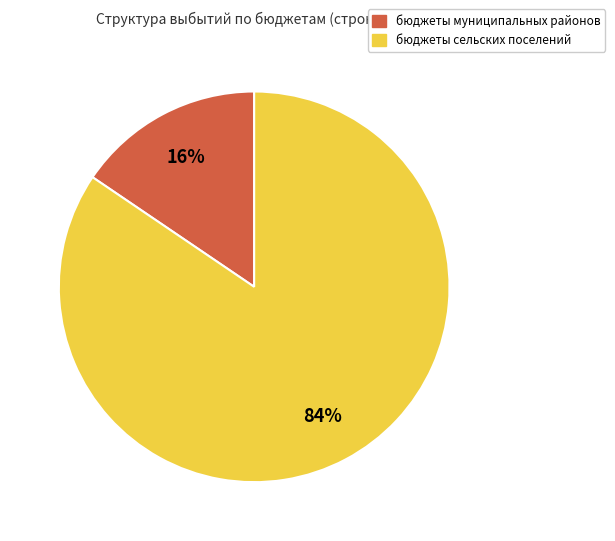

Which has a higher value, бюджеты сельских поселений or бюджеты муниципальных районов?

бюджеты сельских поселений